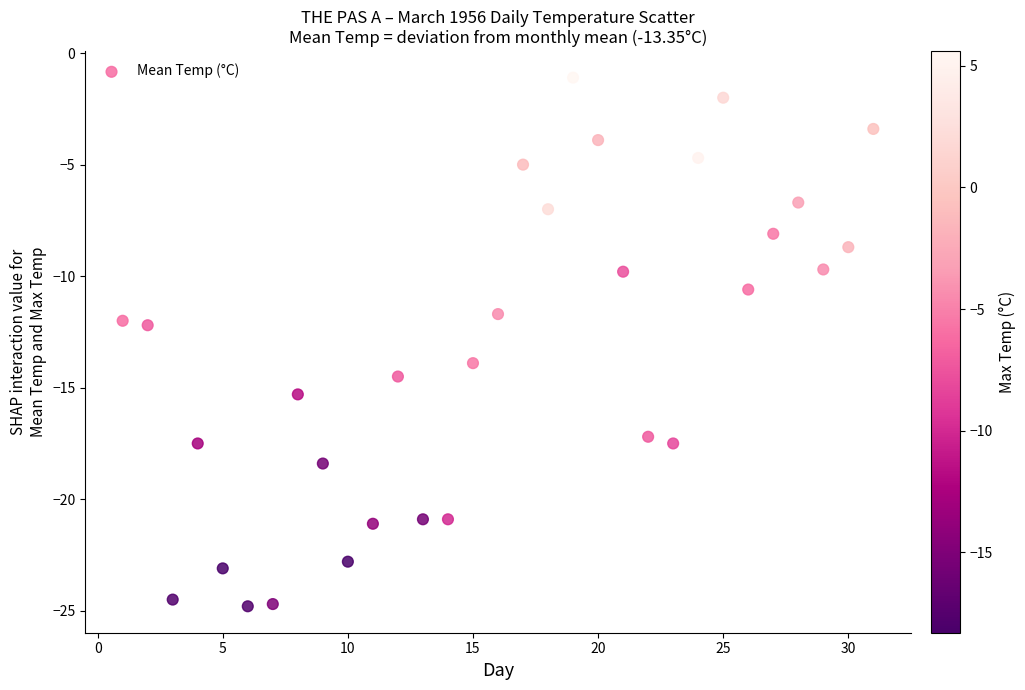

What is the range of X values (max minus min)?

30.0